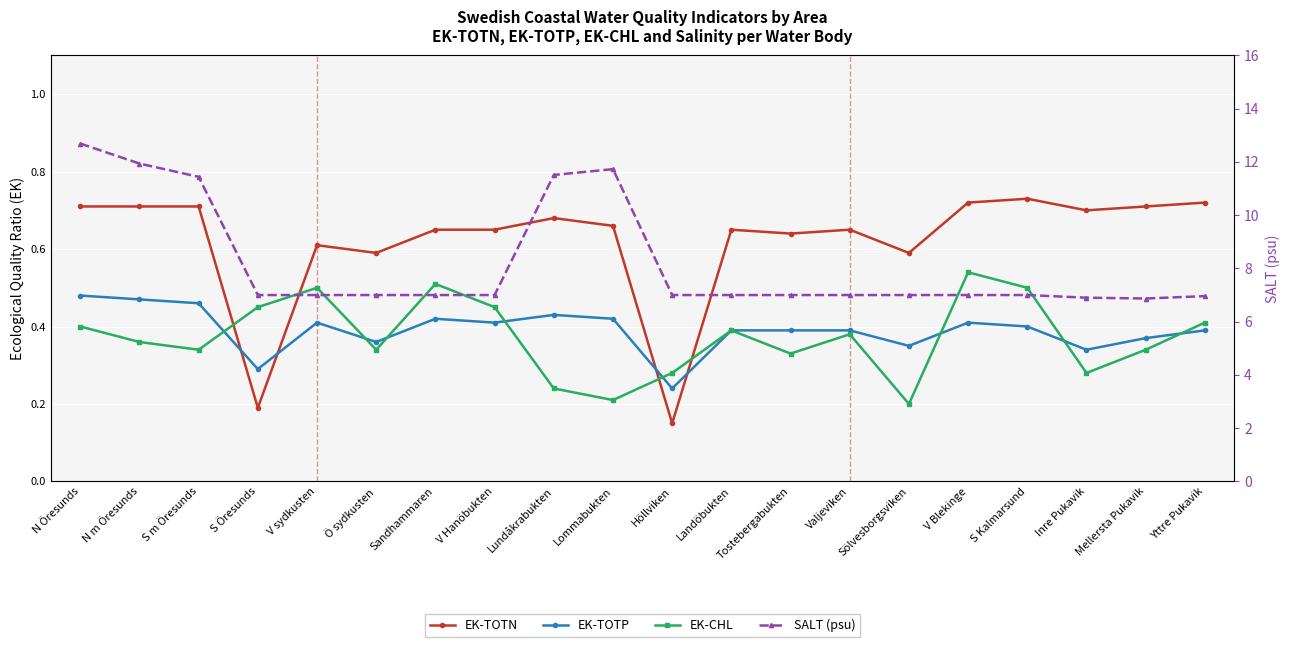

What is the maximum value shown in the chart?

12.7